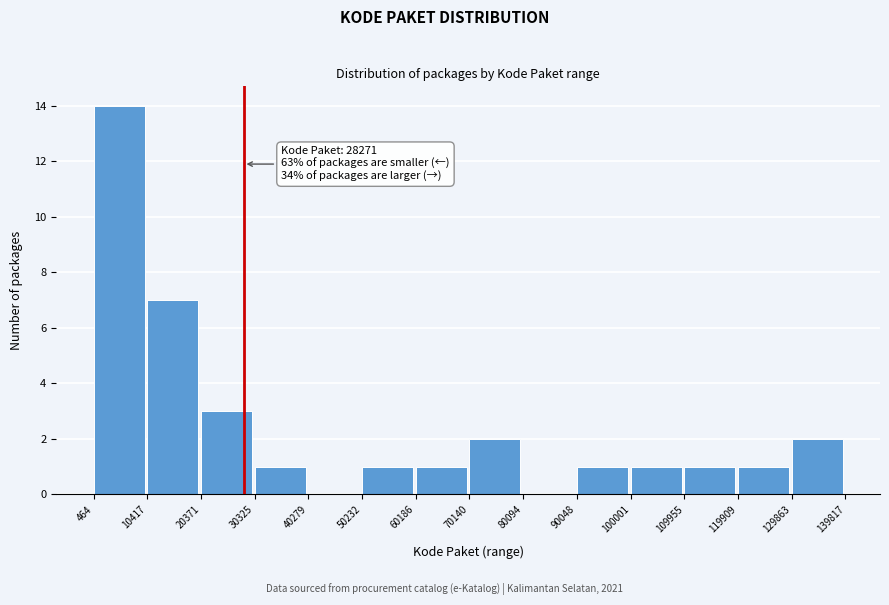

Which range on the x-axis has the tallest bar?

464 to 10417